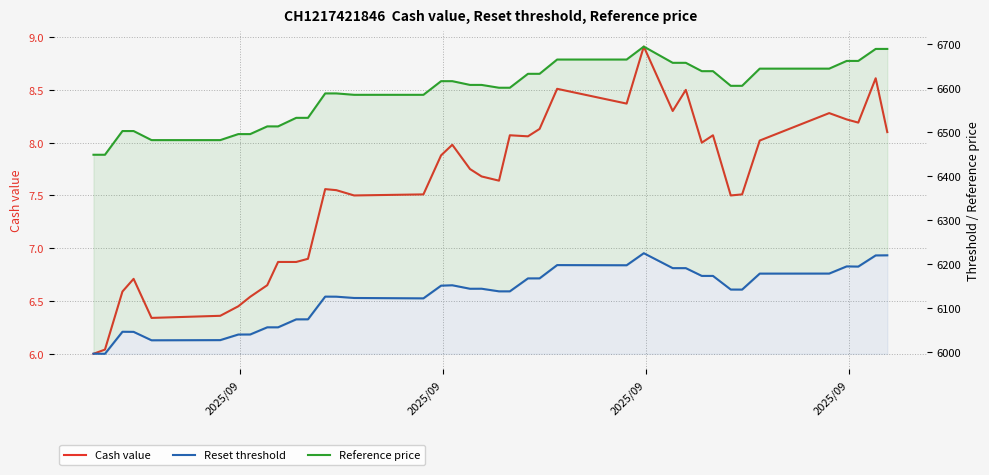

Reading left to right, list all the values displayed in this chart.

Cash value: 6.0	6.0	6.6	6.7	6.3	6.4	6.5	6.5	6.7	6.9	6.9	6.9	7.6	7.5	7.5	7.5	7.9	8.0	7.8	7.7	7.6	8.1	8.1	8.1	8.5	8.4	8.9	8.3	8.5	8.0	8.1	7.5	7.5	8.0	8.3	8.2	8.2	8.6	8.1
Reset threshold: 5996.8	5996.5	6046.5	6046.3	6027.2	6027.6	6040.2	6040.3	6056.6	6056.6	6074.7	6074.8	6126.3	6126.2	6123.2	6122.4	6151.2	6152.0	6144.1	6144.2	6138.3	6138.3	6167.6	6167.7	6197.8	6197.5	6224.8	6190.9	6190.9	6173.3	6173.3	6142.3	6142.3	6178.5	6178.6	6194.9	6194.5	6219.8	6220.0
Reference price: 6448.3	6448.3	6502.1	6502.1	6481.5	6481.5	6495.1	6495.1	6512.6	6512.6	6532.0	6532.0	6587.5	6587.5	6584.3	6584.3	6615.3	6615.3	6606.8	6606.8	6600.4	6600.4	6631.9	6632.0	6664.4	6664.4	6693.8	6656.9	6656.9	6638.0	6638.0	6604.7	6604.7	6643.7	6643.7	6661.2	6661.2	6688.5	6688.5